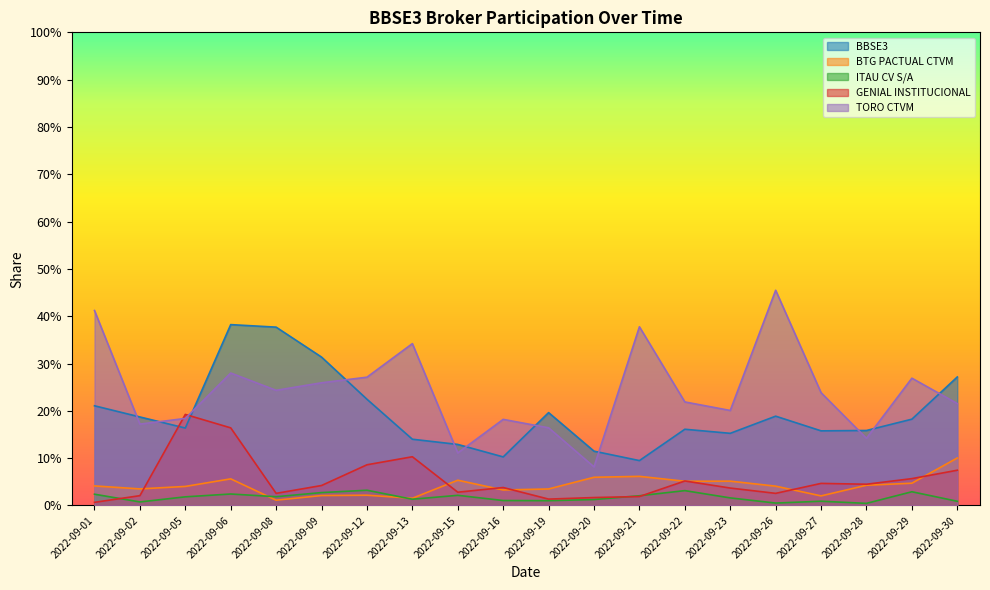

Does the chart display data point markers on the line(s)?

No